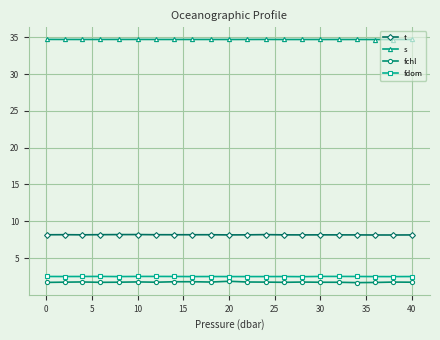

Which series has the widest spread of values?

fchl